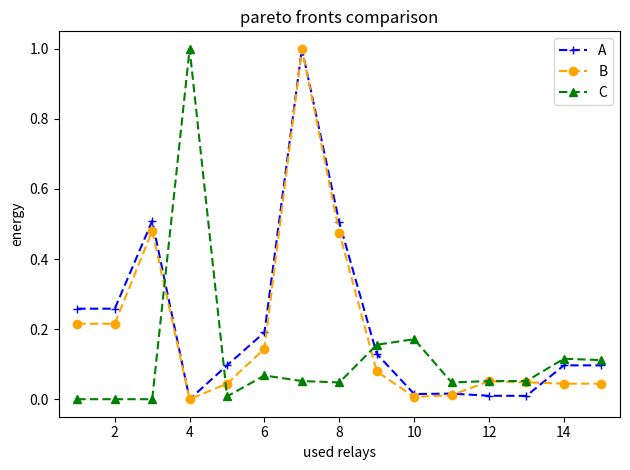

True or false: B has more than 1 points higher than both neighbors.

True